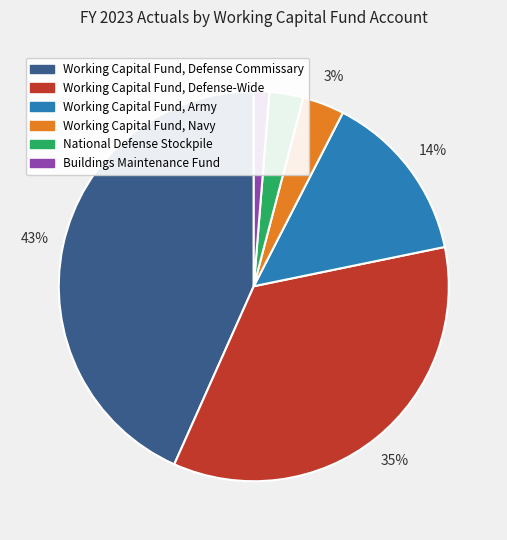

To the nearest percent, what portion does Working Capital Fund, Army represent?

14%